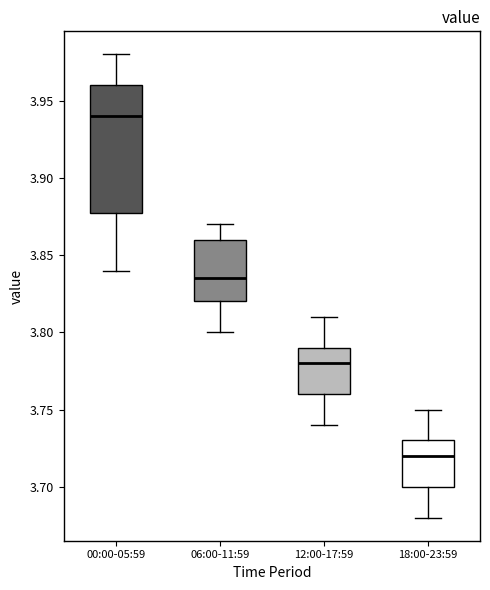

Where is the upper edge of the box for 12:00-17:59 on the y-axis? The values are not printed on the chart, so give them approximately, as read against the axis.

3.790